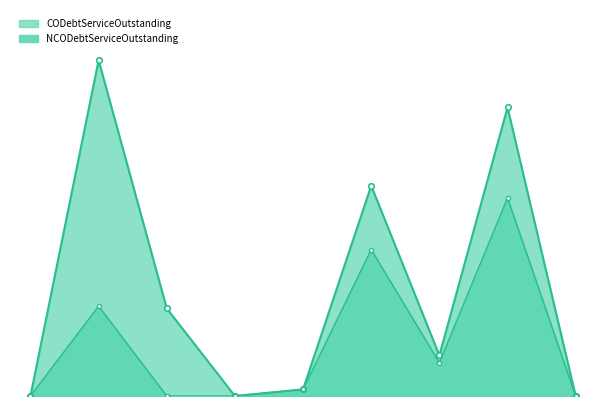

How many points are higher than both their immediate neighbors (excluding endpoints)?

3